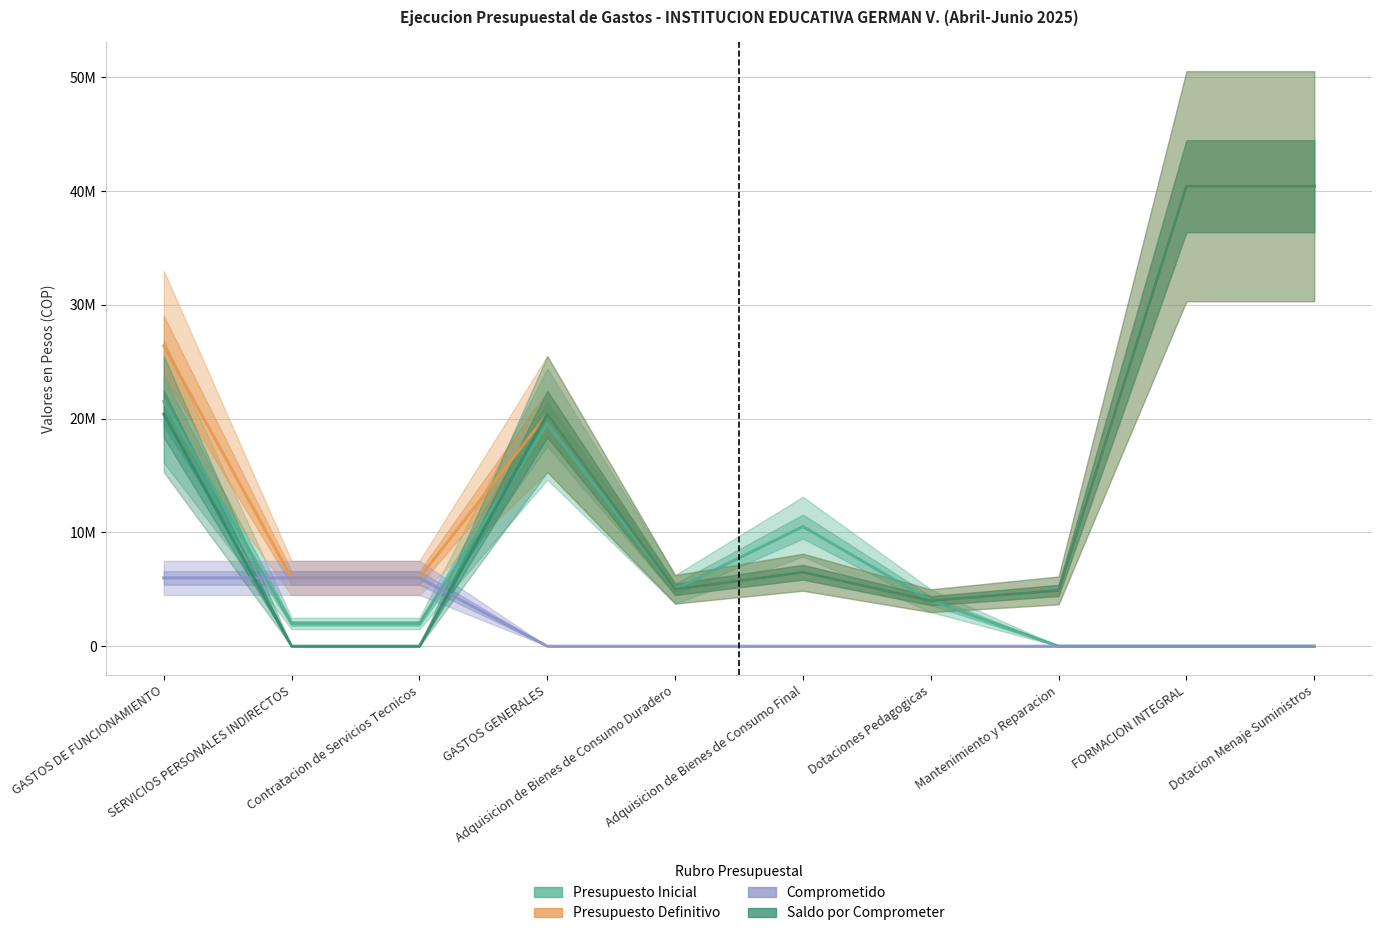

What is the average value of the Saldo por Comprometer series?

14205863